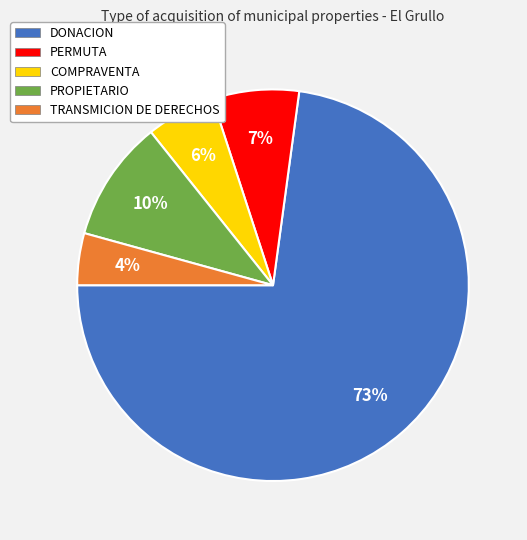

Which category has the biggest portion of the pie?

DONACION